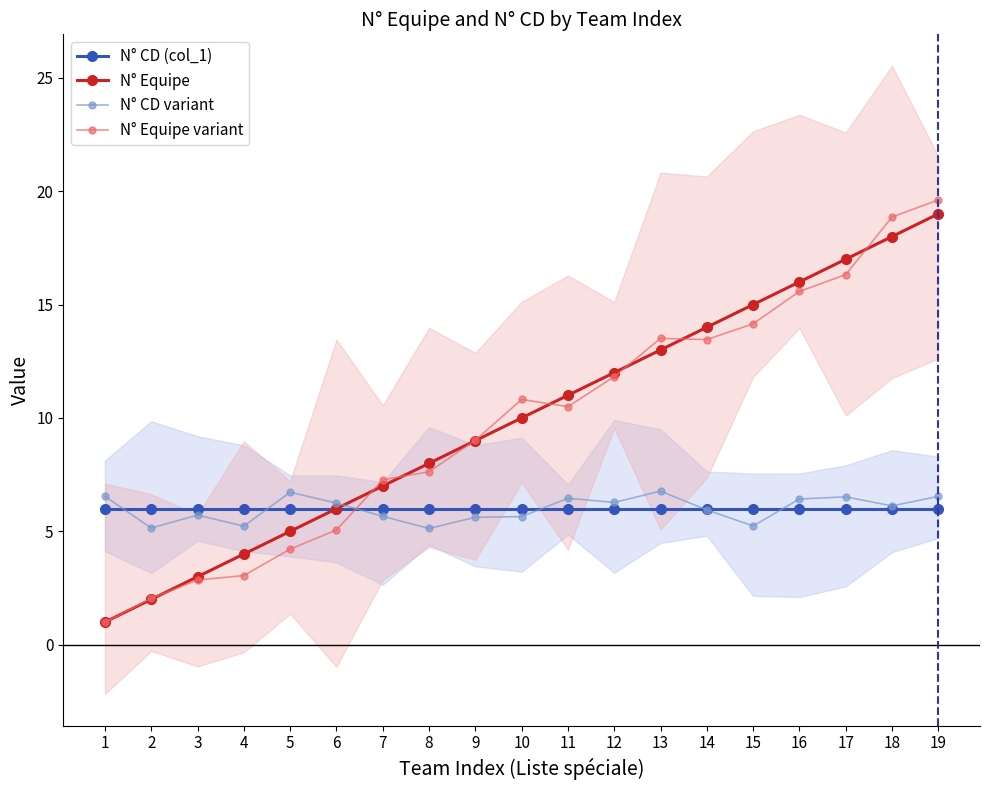

Which category has the highest value across all series?

19